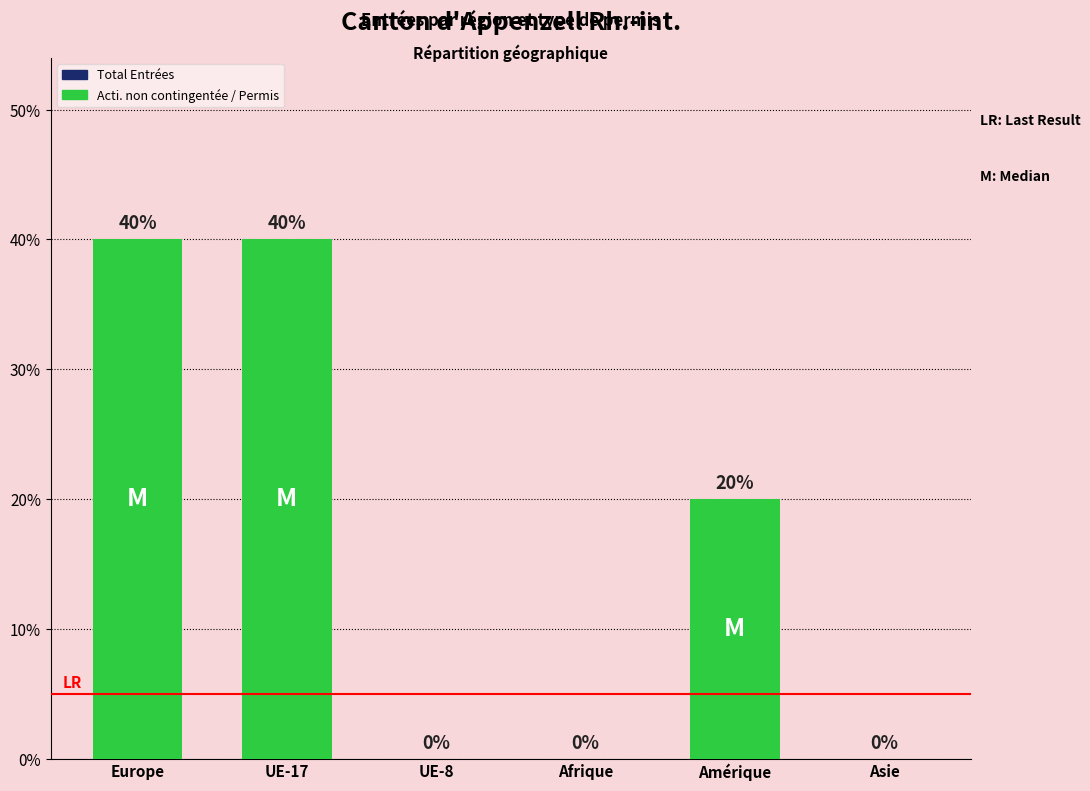

Are the bars grouped side by side (vs. stacked)?

No